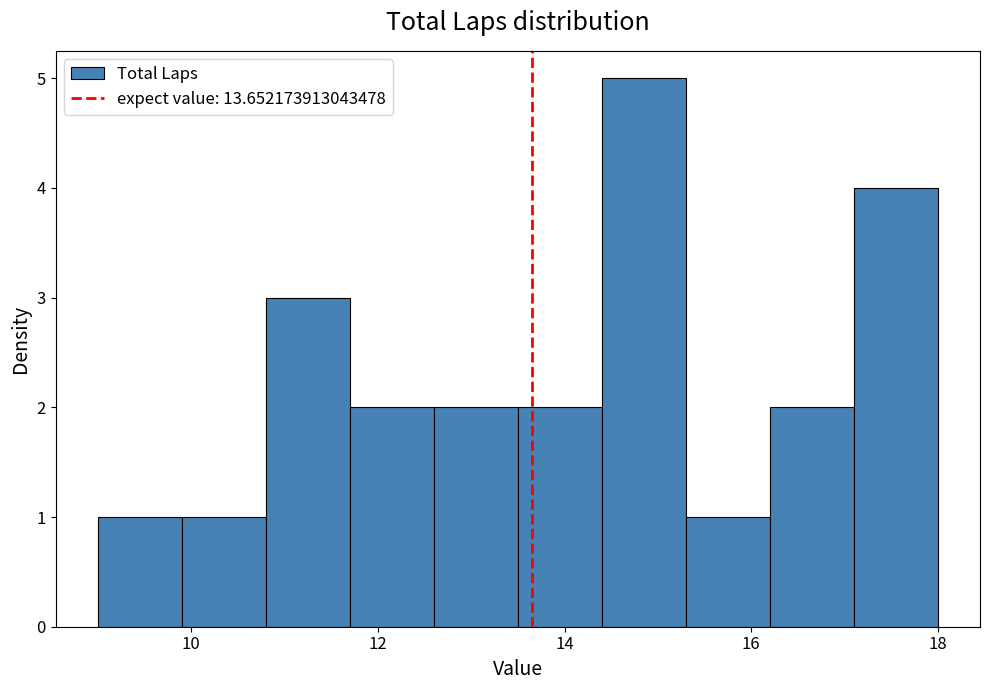

Which range on the x-axis has the tallest bar?

14.4 to 15.3